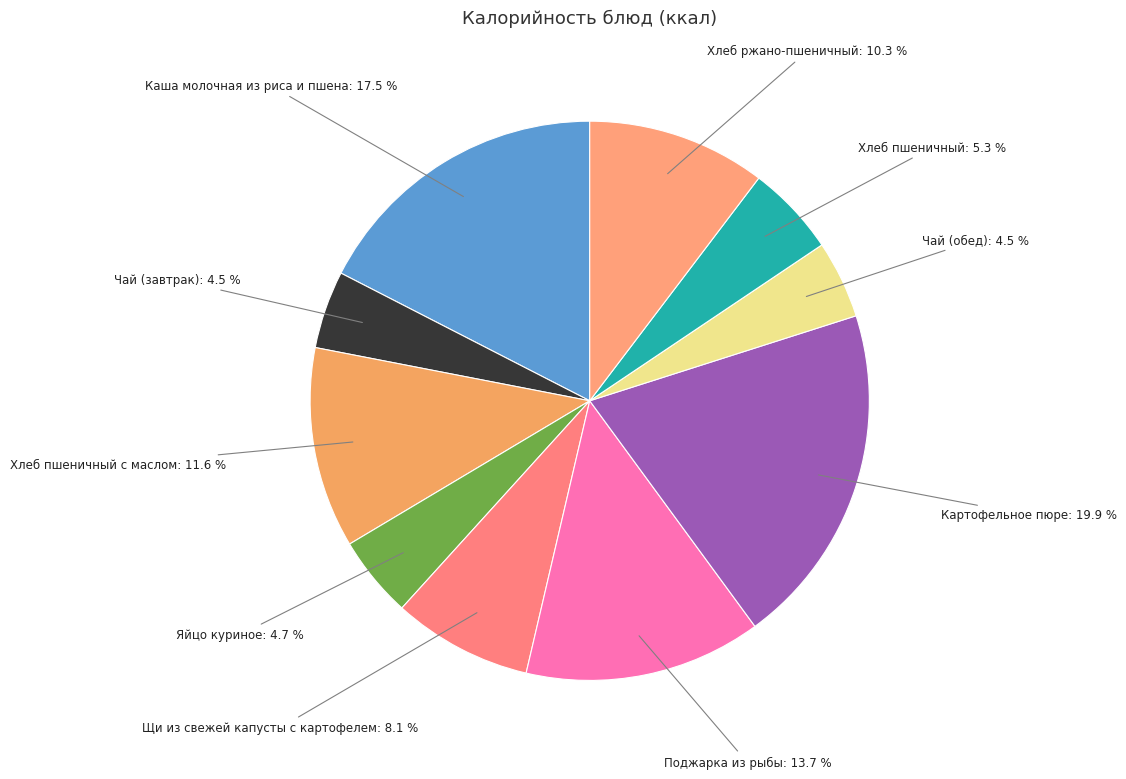

Which slice is the largest?

Картофельное пюре